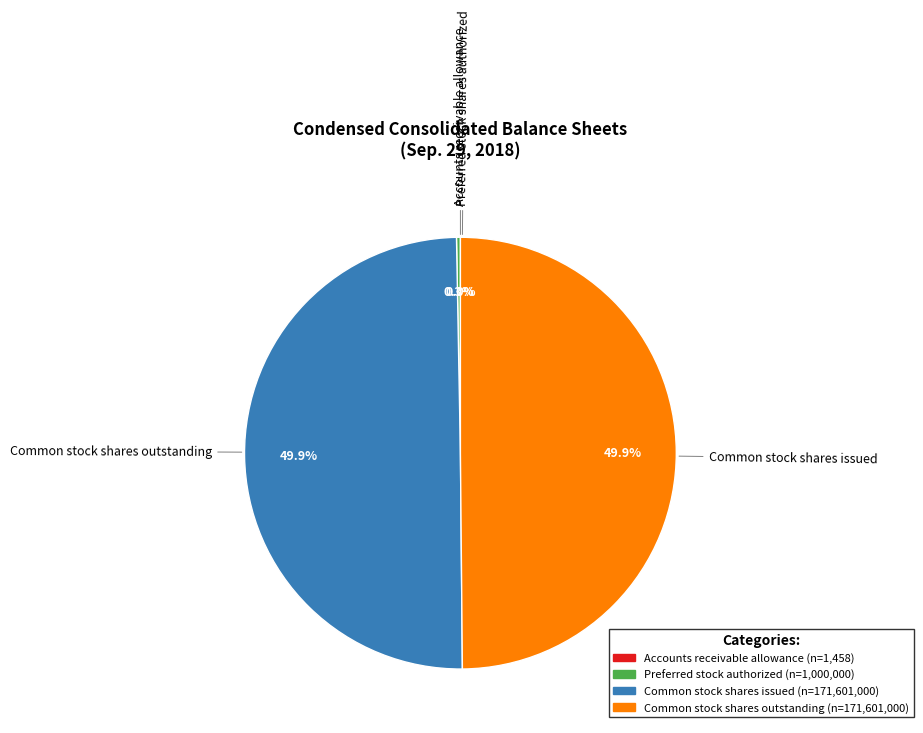

Is Preferred stock authorized (n=1,000,000) the majority of the pie?

No